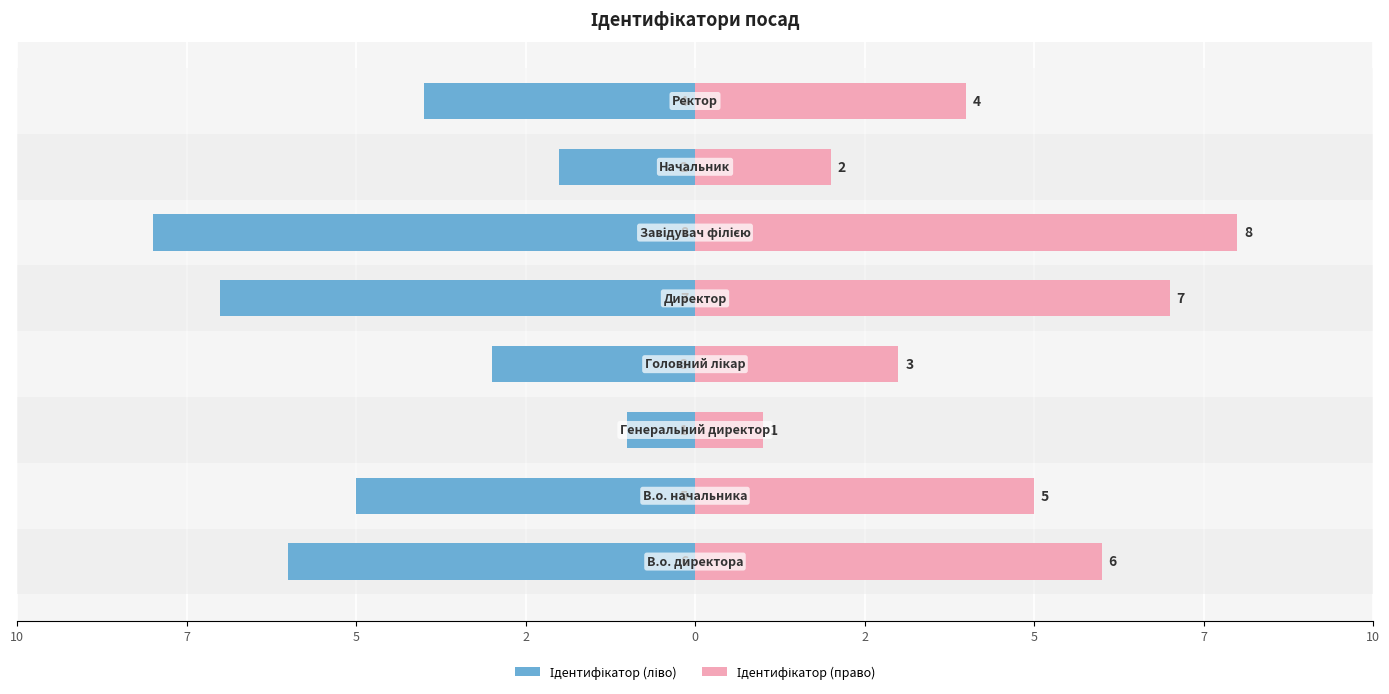

Count the number of data series in this chart.

2